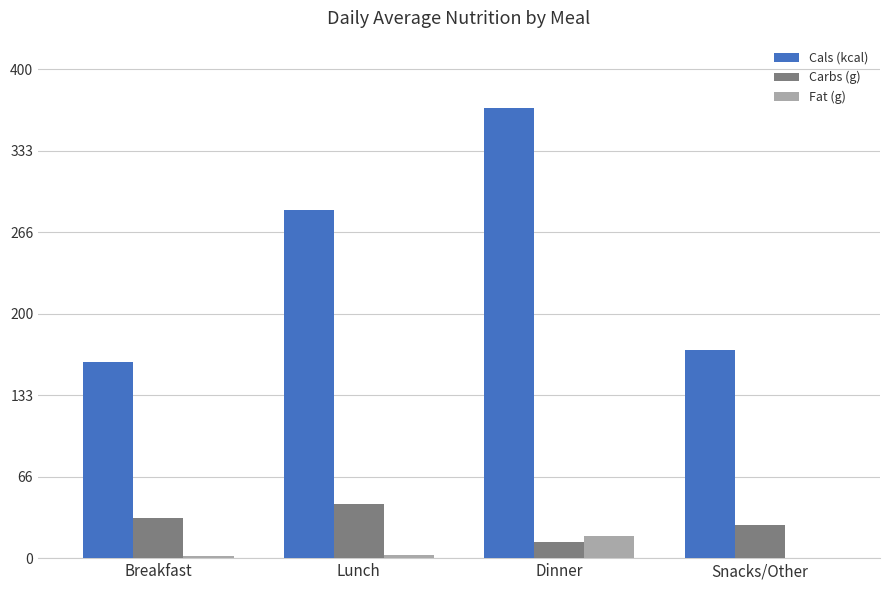

At which label is Cals (kcal) closest to 264?

Lunch